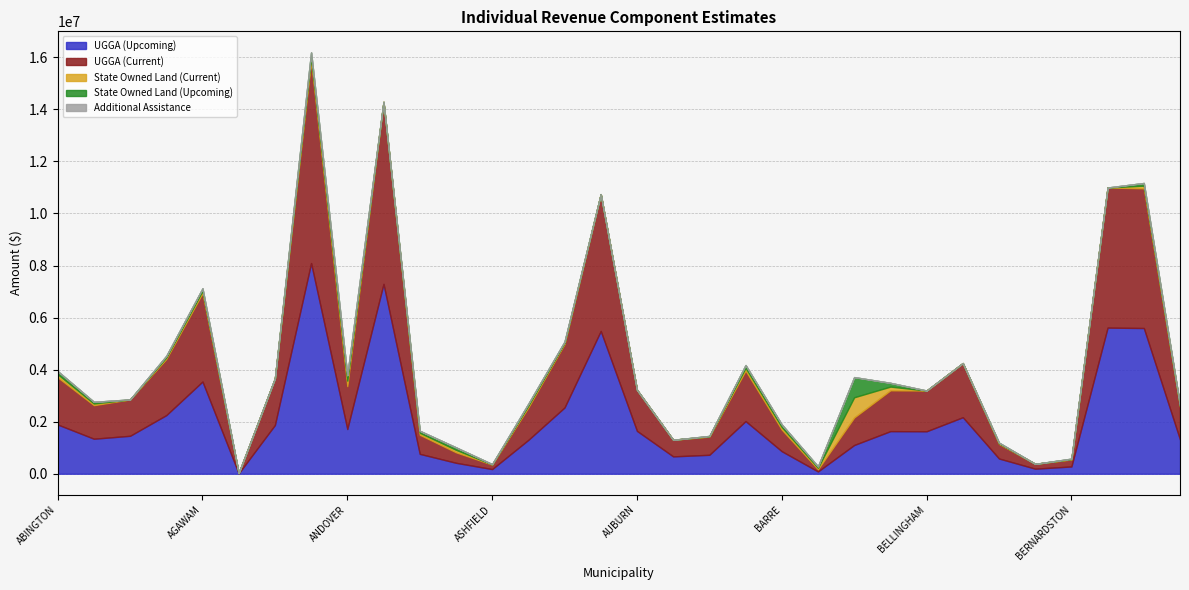

What is the minimum value for UGGA (Upcoming)?

13493